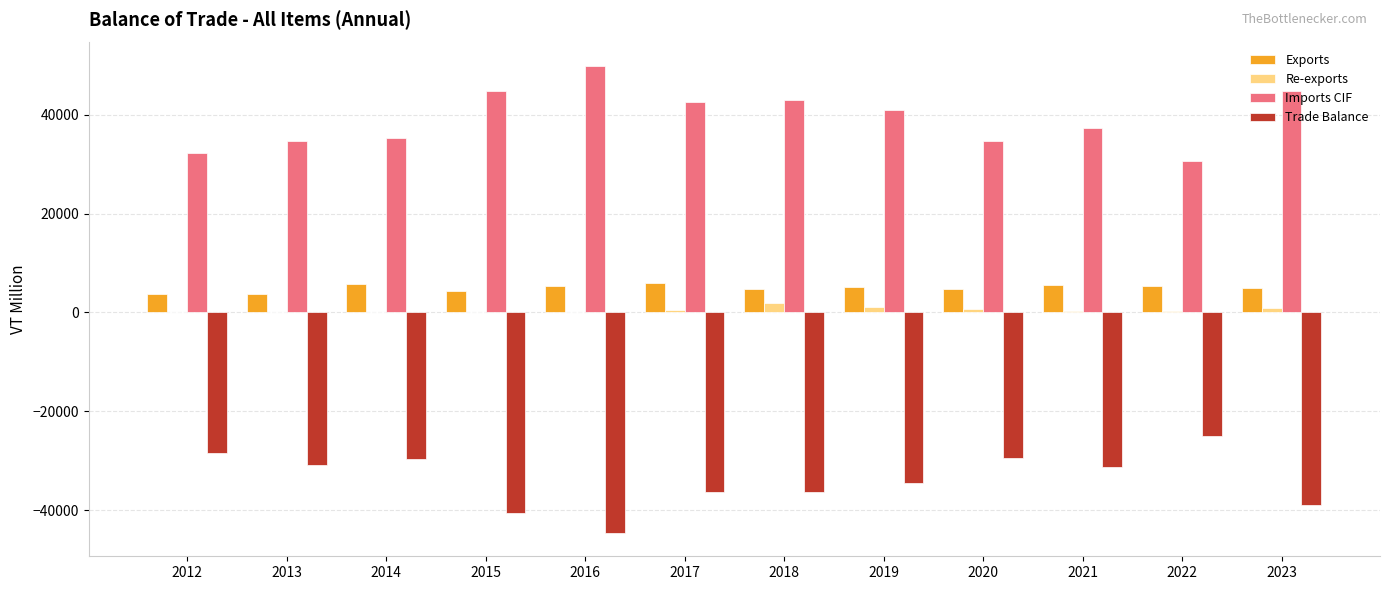

The value of Imports CIF at 2018 is 18899.8. True or false?

False